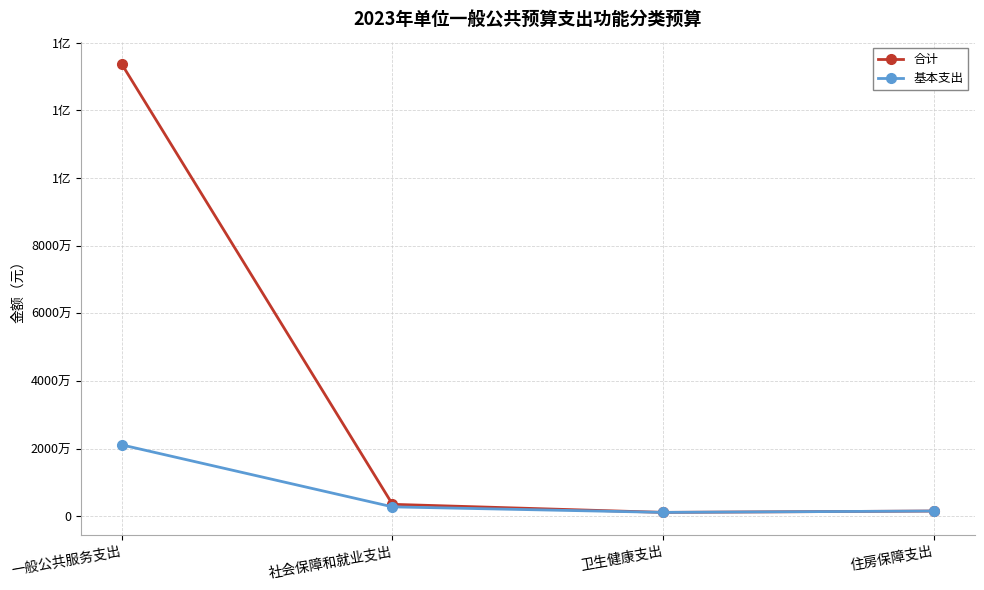

Is this an area chart (filled region under the line)?

No